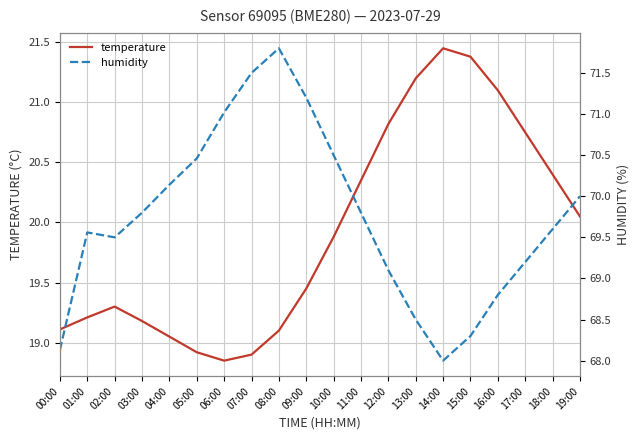

True or false: humidity has more than 2 points higher than both neighbors.

False